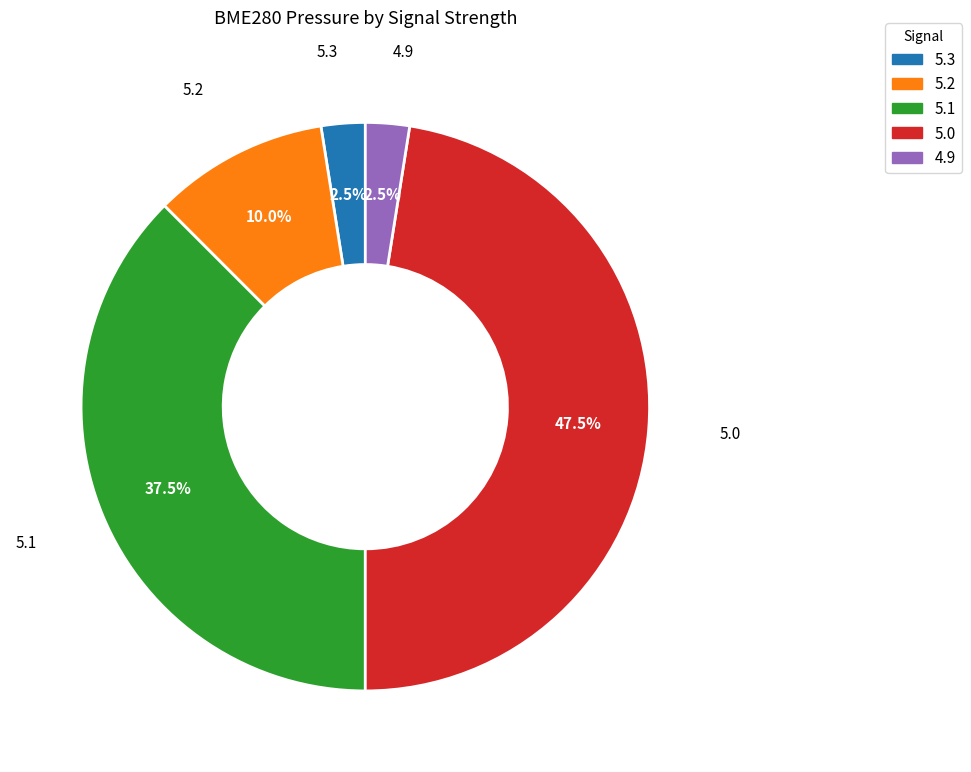

How many segments does this pie chart have?

5